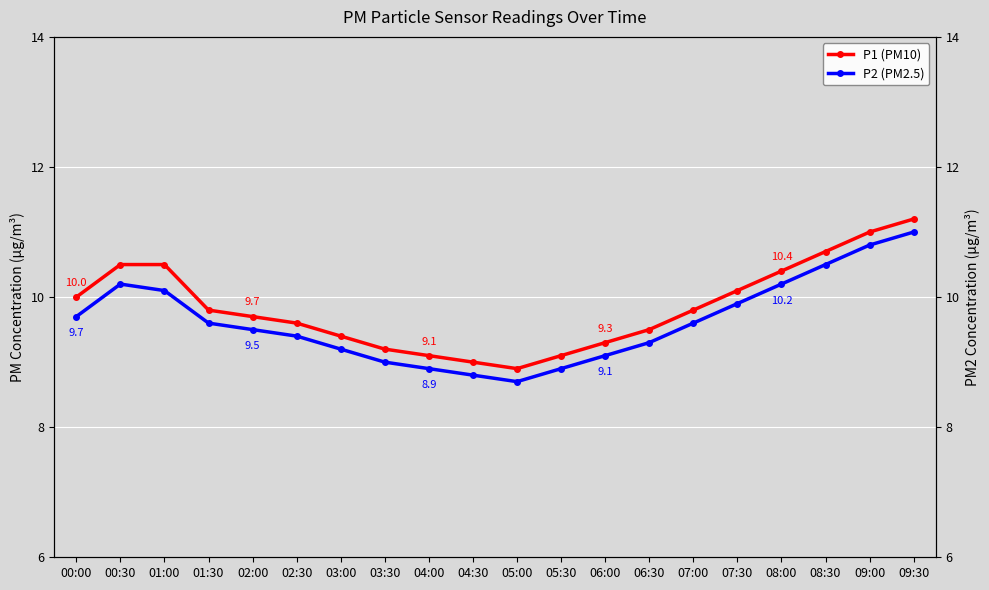

What is the sum of all P2 (PM2.5) values?

192.4